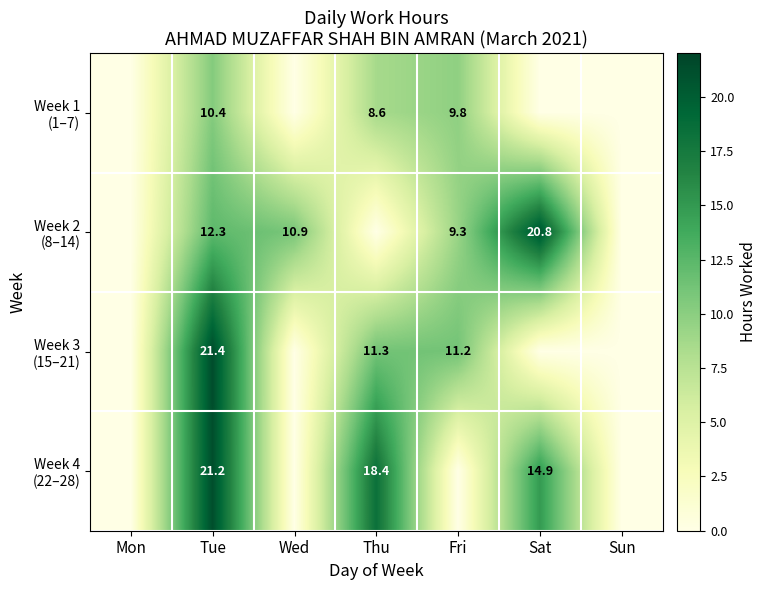

At which label does Week 4 (22–28) reach its minimum?

Mon